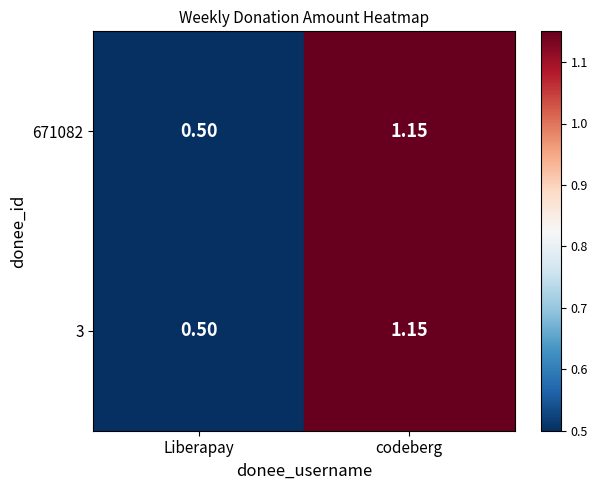

Which label corresponds to the smallest value in the chart?

Liberapay